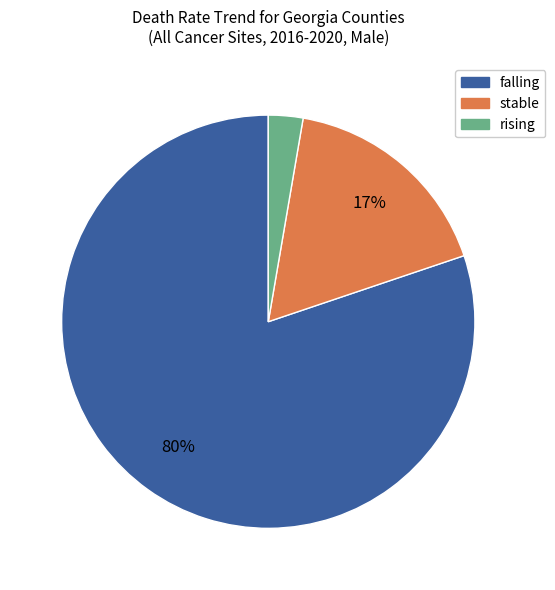

Between stable and falling, which is larger?

falling